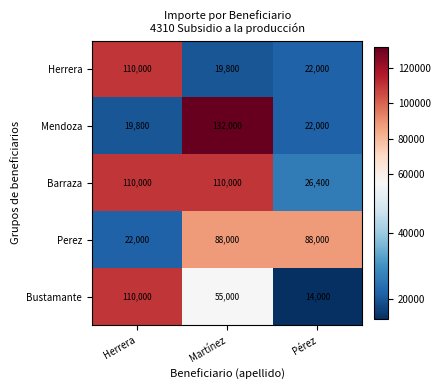

Reading right to left, list all the values displayed in this chart.

Herrera: 22000	19800	110000
Mendoza: 22000	132000	19800
Barraza: 26400	110000	110000
Perez: 88000	88000	22000
Bustamante: 14000	55000	110000